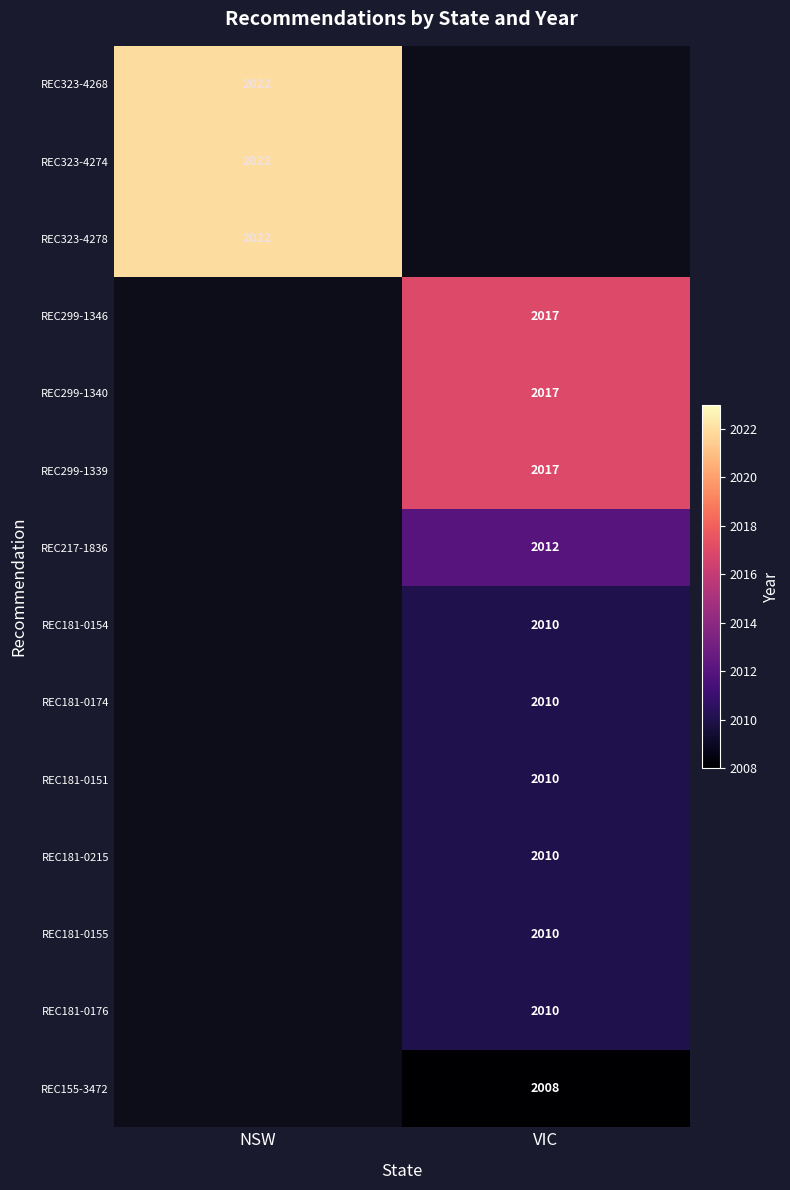

Is it true that REC299-1346 equals 2017 at VIC?

True